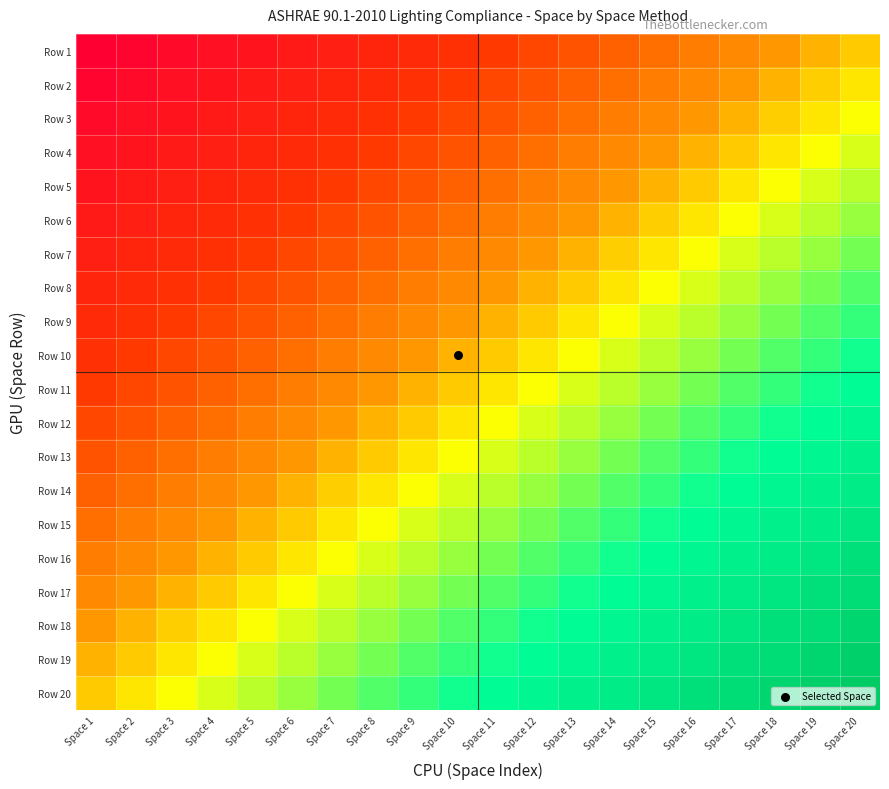

Reading left to right, what are all the values shown in this chart?

Row 1: Space 1=1.0	Space 2=1.0	Space 3=0.9	Space 4=0.9	Space 5=0.9	Space 6=0.9	Space 7=0.8	Space 8=0.8	Space 9=0.8	Space 10=0.8	Space 11=0.7	Space 12=0.7	Space 13=0.7	Space 14=0.7	Space 15=0.6	Space 16=0.6	Space 17=0.6	Space 18=0.6	Space 19=0.5	Space 20=0.5
Row 2: Space 1=1.0	Space 2=0.9	Space 3=0.9	Space 4=0.9	Space 5=0.9	Space 6=0.8	Space 7=0.8	Space 8=0.8	Space 9=0.8	Space 10=0.7	Space 11=0.7	Space 12=0.7	Space 13=0.7	Space 14=0.6	Space 15=0.6	Space 16=0.6	Space 17=0.6	Space 18=0.5	Space 19=0.5	Space 20=0.5
Row 3: Space 1=0.9	Space 2=0.9	Space 3=0.9	Space 4=0.9	Space 5=0.8	Space 6=0.8	Space 7=0.8	Space 8=0.8	Space 9=0.7	Space 10=0.7	Space 11=0.7	Space 12=0.7	Space 13=0.6	Space 14=0.6	Space 15=0.6	Space 16=0.6	Space 17=0.5	Space 18=0.5	Space 19=0.5	Space 20=0.4
Row 4: Space 1=0.9	Space 2=0.9	Space 3=0.9	Space 4=0.8	Space 5=0.8	Space 6=0.8	Space 7=0.8	Space 8=0.7	Space 9=0.7	Space 10=0.7	Space 11=0.7	Space 12=0.6	Space 13=0.6	Space 14=0.6	Space 15=0.6	Space 16=0.5	Space 17=0.5	Space 18=0.5	Space 19=0.4	Space 20=0.4
Row 5: Space 1=0.9	Space 2=0.9	Space 3=0.8	Space 4=0.8	Space 5=0.8	Space 6=0.8	Space 7=0.7	Space 8=0.7	Space 9=0.7	Space 10=0.7	Space 11=0.6	Space 12=0.6	Space 13=0.6	Space 14=0.6	Space 15=0.5	Space 16=0.5	Space 17=0.5	Space 18=0.4	Space 19=0.4	Space 20=0.4
Row 6: Space 1=0.9	Space 2=0.8	Space 3=0.8	Space 4=0.8	Space 5=0.8	Space 6=0.7	Space 7=0.7	Space 8=0.7	Space 9=0.7	Space 10=0.6	Space 11=0.6	Space 12=0.6	Space 13=0.6	Space 14=0.5	Space 15=0.5	Space 16=0.5	Space 17=0.4	Space 18=0.4	Space 19=0.4	Space 20=0.4
Row 7: Space 1=0.8	Space 2=0.8	Space 3=0.8	Space 4=0.8	Space 5=0.7	Space 6=0.7	Space 7=0.7	Space 8=0.7	Space 9=0.6	Space 10=0.6	Space 11=0.6	Space 12=0.6	Space 13=0.5	Space 14=0.5	Space 15=0.5	Space 16=0.4	Space 17=0.4	Space 18=0.4	Space 19=0.4	Space 20=0.3
Row 8: Space 1=0.8	Space 2=0.8	Space 3=0.8	Space 4=0.7	Space 5=0.7	Space 6=0.7	Space 7=0.7	Space 8=0.6	Space 9=0.6	Space 10=0.6	Space 11=0.6	Space 12=0.5	Space 13=0.5	Space 14=0.5	Space 15=0.4	Space 16=0.4	Space 17=0.4	Space 18=0.4	Space 19=0.3	Space 20=0.3
Row 9: Space 1=0.8	Space 2=0.8	Space 3=0.7	Space 4=0.7	Space 5=0.7	Space 6=0.7	Space 7=0.6	Space 8=0.6	Space 9=0.6	Space 10=0.6	Space 11=0.5	Space 12=0.5	Space 13=0.5	Space 14=0.4	Space 15=0.4	Space 16=0.4	Space 17=0.4	Space 18=0.3	Space 19=0.3	Space 20=0.3
Row 10: Space 1=0.8	Space 2=0.7	Space 3=0.7	Space 4=0.7	Space 5=0.7	Space 6=0.6	Space 7=0.6	Space 8=0.6	Space 9=0.6	Space 10=0.5	Space 11=0.5	Space 12=0.5	Space 13=0.4	Space 14=0.4	Space 15=0.4	Space 16=0.4	Space 17=0.3	Space 18=0.3	Space 19=0.3	Space 20=0.3
Row 11: Space 1=0.7	Space 2=0.7	Space 3=0.7	Space 4=0.7	Space 5=0.6	Space 6=0.6	Space 7=0.6	Space 8=0.6	Space 9=0.5	Space 10=0.5	Space 11=0.5	Space 12=0.4	Space 13=0.4	Space 14=0.4	Space 15=0.4	Space 16=0.3	Space 17=0.3	Space 18=0.3	Space 19=0.3	Space 20=0.2
Row 12: Space 1=0.7	Space 2=0.7	Space 3=0.7	Space 4=0.6	Space 5=0.6	Space 6=0.6	Space 7=0.6	Space 8=0.5	Space 9=0.5	Space 10=0.5	Space 11=0.4	Space 12=0.4	Space 13=0.4	Space 14=0.4	Space 15=0.3	Space 16=0.3	Space 17=0.3	Space 18=0.3	Space 19=0.2	Space 20=0.2
Row 13: Space 1=0.7	Space 2=0.7	Space 3=0.6	Space 4=0.6	Space 5=0.6	Space 6=0.6	Space 7=0.5	Space 8=0.5	Space 9=0.5	Space 10=0.4	Space 11=0.4	Space 12=0.4	Space 13=0.4	Space 14=0.3	Space 15=0.3	Space 16=0.3	Space 17=0.3	Space 18=0.2	Space 19=0.2	Space 20=0.2
Row 14: Space 1=0.7	Space 2=0.6	Space 3=0.6	Space 4=0.6	Space 5=0.6	Space 6=0.5	Space 7=0.5	Space 8=0.5	Space 9=0.4	Space 10=0.4	Space 11=0.4	Space 12=0.4	Space 13=0.3	Space 14=0.3	Space 15=0.3	Space 16=0.3	Space 17=0.2	Space 18=0.2	Space 19=0.2	Space 20=0.2
Row 15: Space 1=0.6	Space 2=0.6	Space 3=0.6	Space 4=0.6	Space 5=0.5	Space 6=0.5	Space 7=0.5	Space 8=0.4	Space 9=0.4	Space 10=0.4	Space 11=0.4	Space 12=0.3	Space 13=0.3	Space 14=0.3	Space 15=0.3	Space 16=0.2	Space 17=0.2	Space 18=0.2	Space 19=0.2	Space 20=0.1
Row 16: Space 1=0.6	Space 2=0.6	Space 3=0.6	Space 4=0.5	Space 5=0.5	Space 6=0.5	Space 7=0.4	Space 8=0.4	Space 9=0.4	Space 10=0.4	Space 11=0.3	Space 12=0.3	Space 13=0.3	Space 14=0.3	Space 15=0.2	Space 16=0.2	Space 17=0.2	Space 18=0.2	Space 19=0.1	Space 20=0.1
Row 17: Space 1=0.6	Space 2=0.6	Space 3=0.5	Space 4=0.5	Space 5=0.5	Space 6=0.4	Space 7=0.4	Space 8=0.4	Space 9=0.4	Space 10=0.3	Space 11=0.3	Space 12=0.3	Space 13=0.3	Space 14=0.2	Space 15=0.2	Space 16=0.2	Space 17=0.2	Space 18=0.1	Space 19=0.1	Space 20=0.1
Row 18: Space 1=0.6	Space 2=0.5	Space 3=0.5	Space 4=0.5	Space 5=0.4	Space 6=0.4	Space 7=0.4	Space 8=0.4	Space 9=0.3	Space 10=0.3	Space 11=0.3	Space 12=0.3	Space 13=0.2	Space 14=0.2	Space 15=0.2	Space 16=0.2	Space 17=0.1	Space 18=0.1	Space 19=0.1	Space 20=0.1
Row 19: Space 1=0.5	Space 2=0.5	Space 3=0.5	Space 4=0.4	Space 5=0.4	Space 6=0.4	Space 7=0.4	Space 8=0.3	Space 9=0.3	Space 10=0.3	Space 11=0.3	Space 12=0.2	Space 13=0.2	Space 14=0.2	Space 15=0.2	Space 16=0.1	Space 17=0.1	Space 18=0.1	Space 19=0.1	Space 20=0.0
Row 20: Space 1=0.5	Space 2=0.5	Space 3=0.4	Space 4=0.4	Space 5=0.4	Space 6=0.4	Space 7=0.3	Space 8=0.3	Space 9=0.3	Space 10=0.3	Space 11=0.2	Space 12=0.2	Space 13=0.2	Space 14=0.2	Space 15=0.1	Space 16=0.1	Space 17=0.1	Space 18=0.1	Space 19=0.0	Space 20=0.0